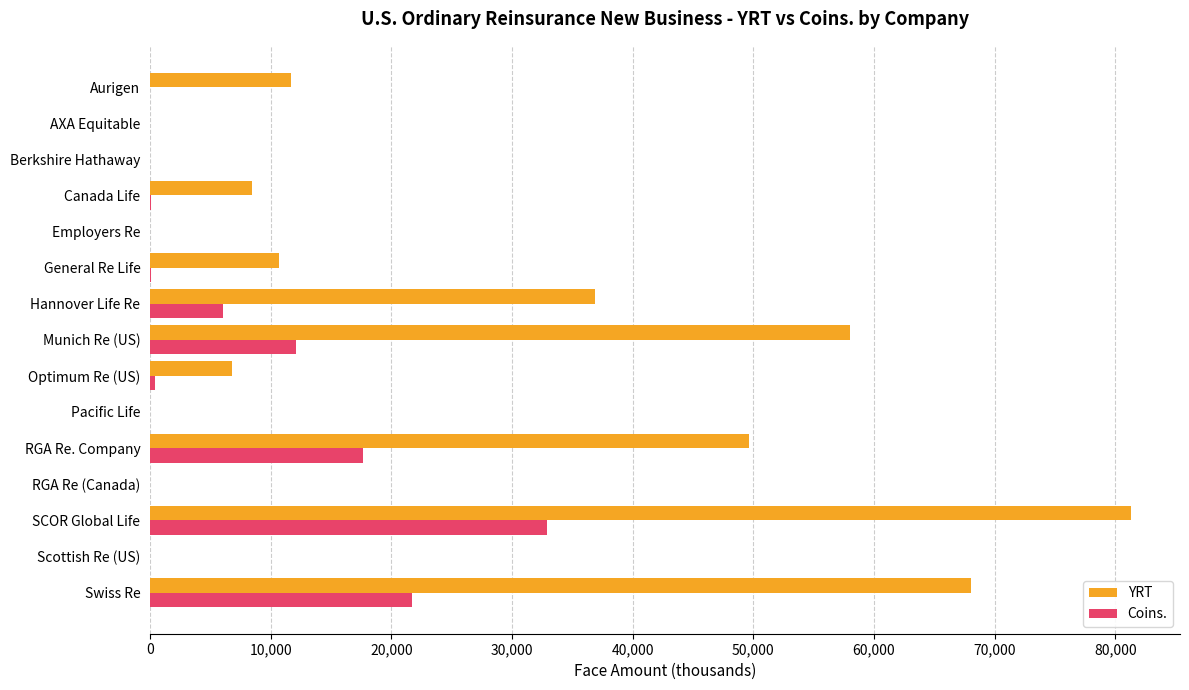

The Coins. series shows 12121.0 at Munich Re (US). True or false?

True